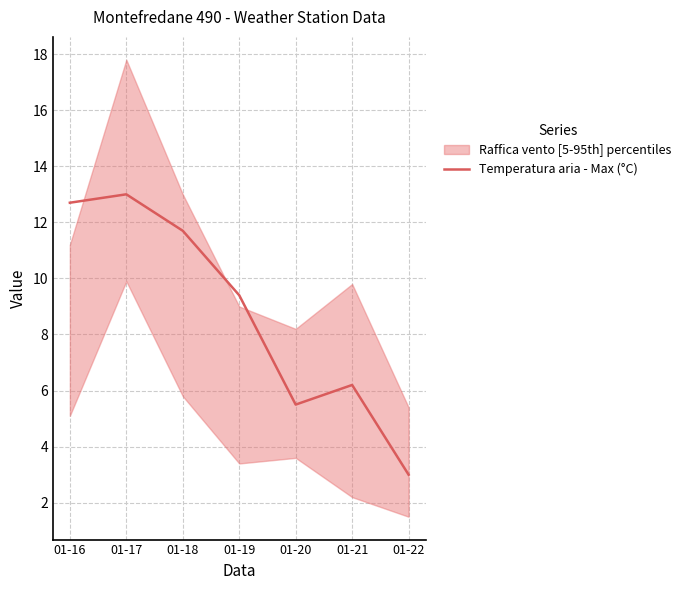

Read the value at 01-19.

9.4